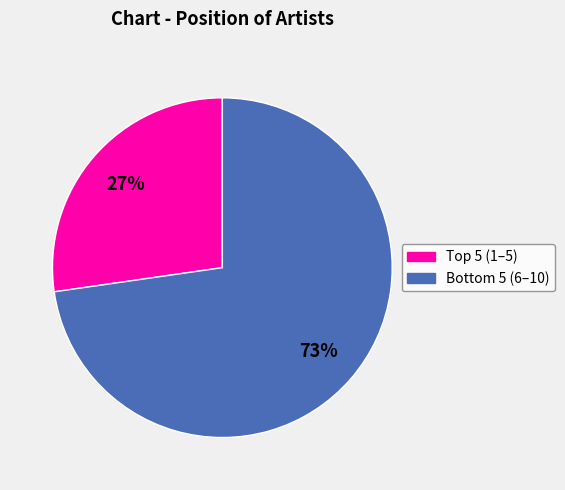

To the nearest percent, what is the average slice percentage?

50%